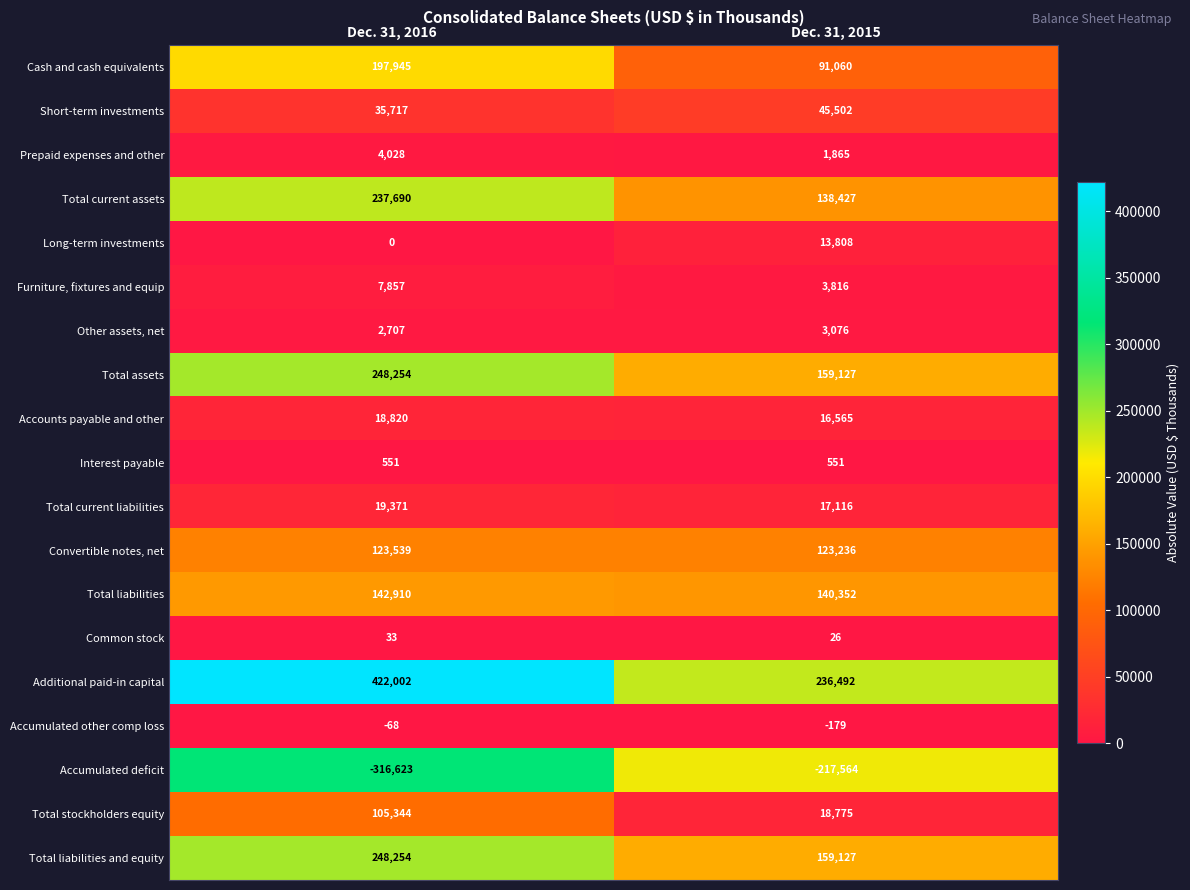

The Convertible notes, net series shows 123539 at Dec. 31, 2016. True or false?

True